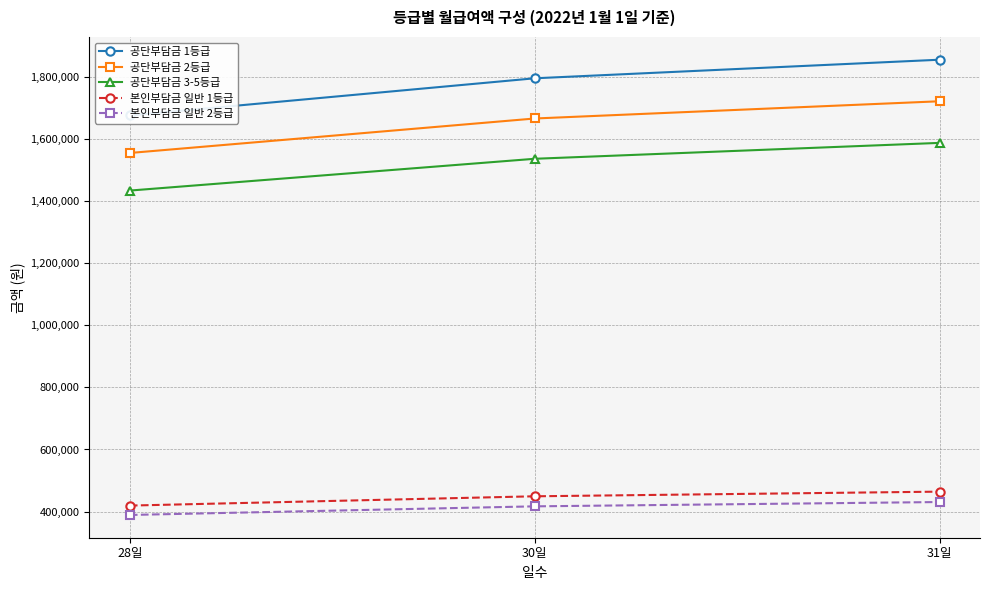

What is the highest value of the 공단부담금 1등급 series?

1856280